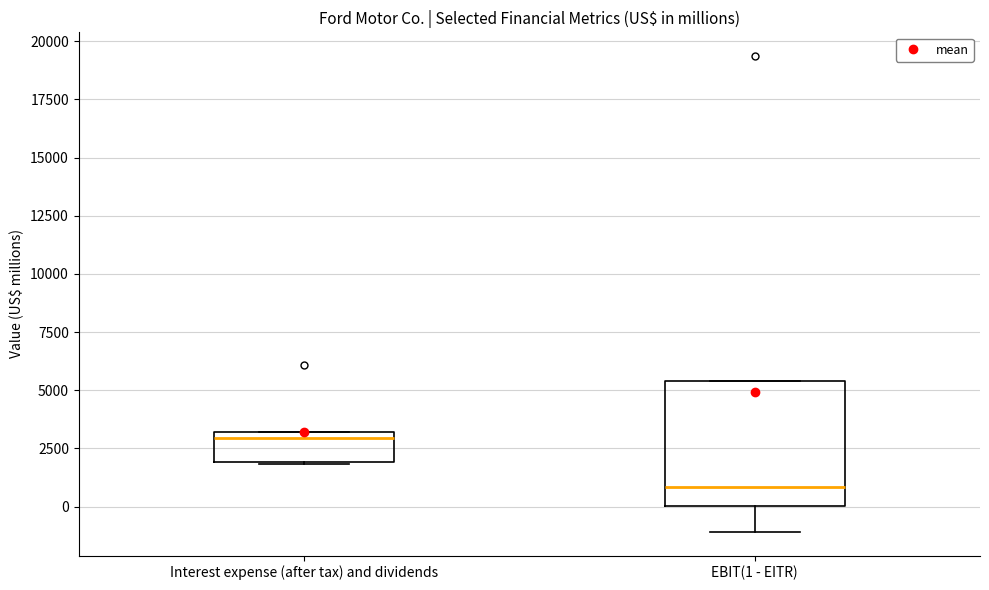

Which box has the lowest median line?

EBIT(1 - EITR)